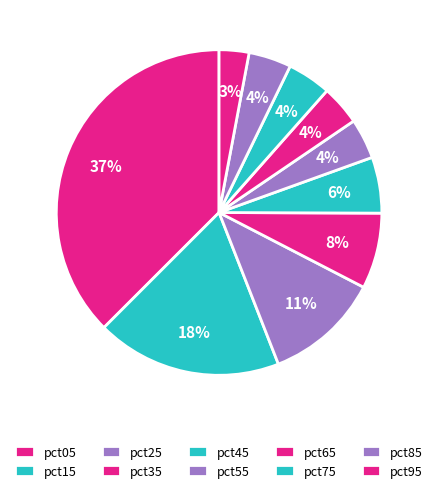

Which has a higher value, pct75 or pct55?

pct75